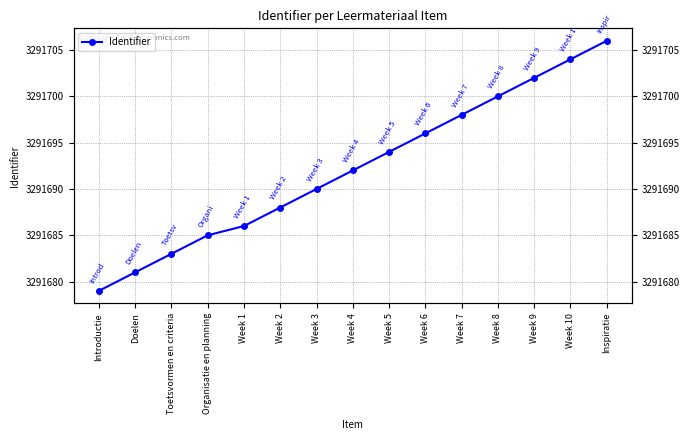

List the labels in order of value, largest first.

Inspiratie, Week 10, Week 9, Week 8, Week 7, Week 6, Week 5, Week 4, Week 3, Week 2, Week 1, Organisatie en planning, Toetsvormen en criteria, Doelen, Introductie